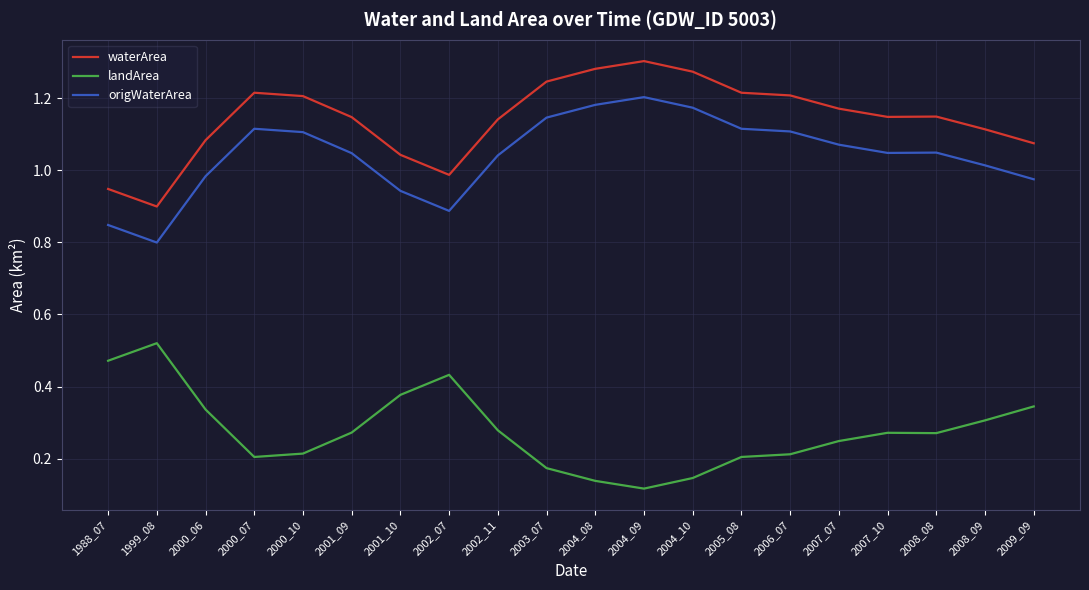

Is the value of landArea at 2001_09 greater than the value of waterArea at 2008_09?

No